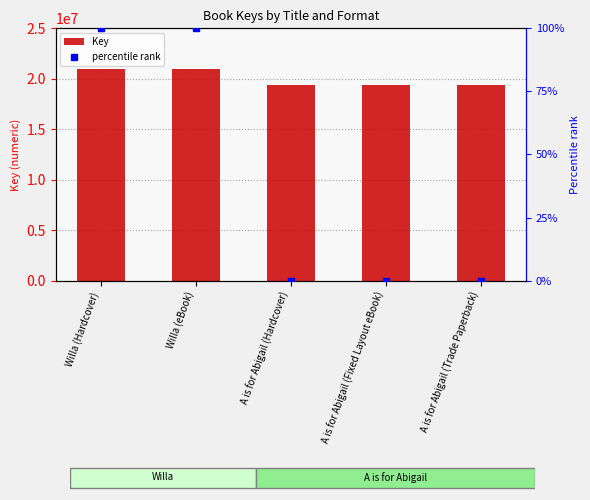

Between A is for Abigail (Fixed Layout eBook) and Willa (eBook), which is larger?

Willa (eBook)